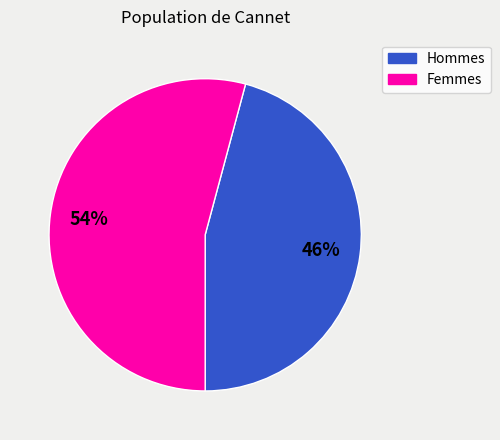

What is the majority slice?

Femmes